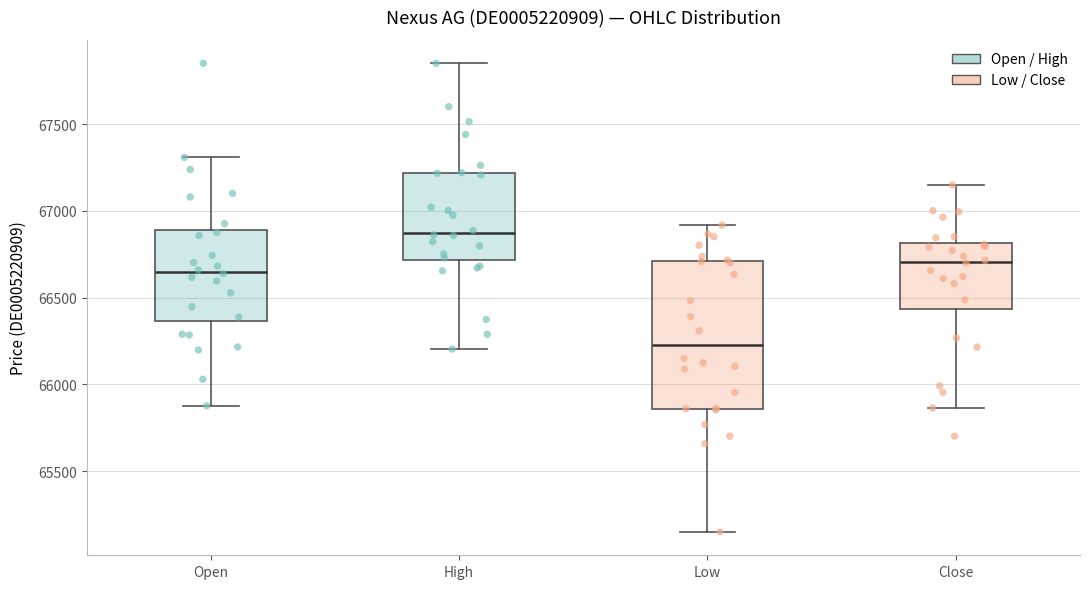

Which box is the tallest, from its lower edge to its upper edge?

Low